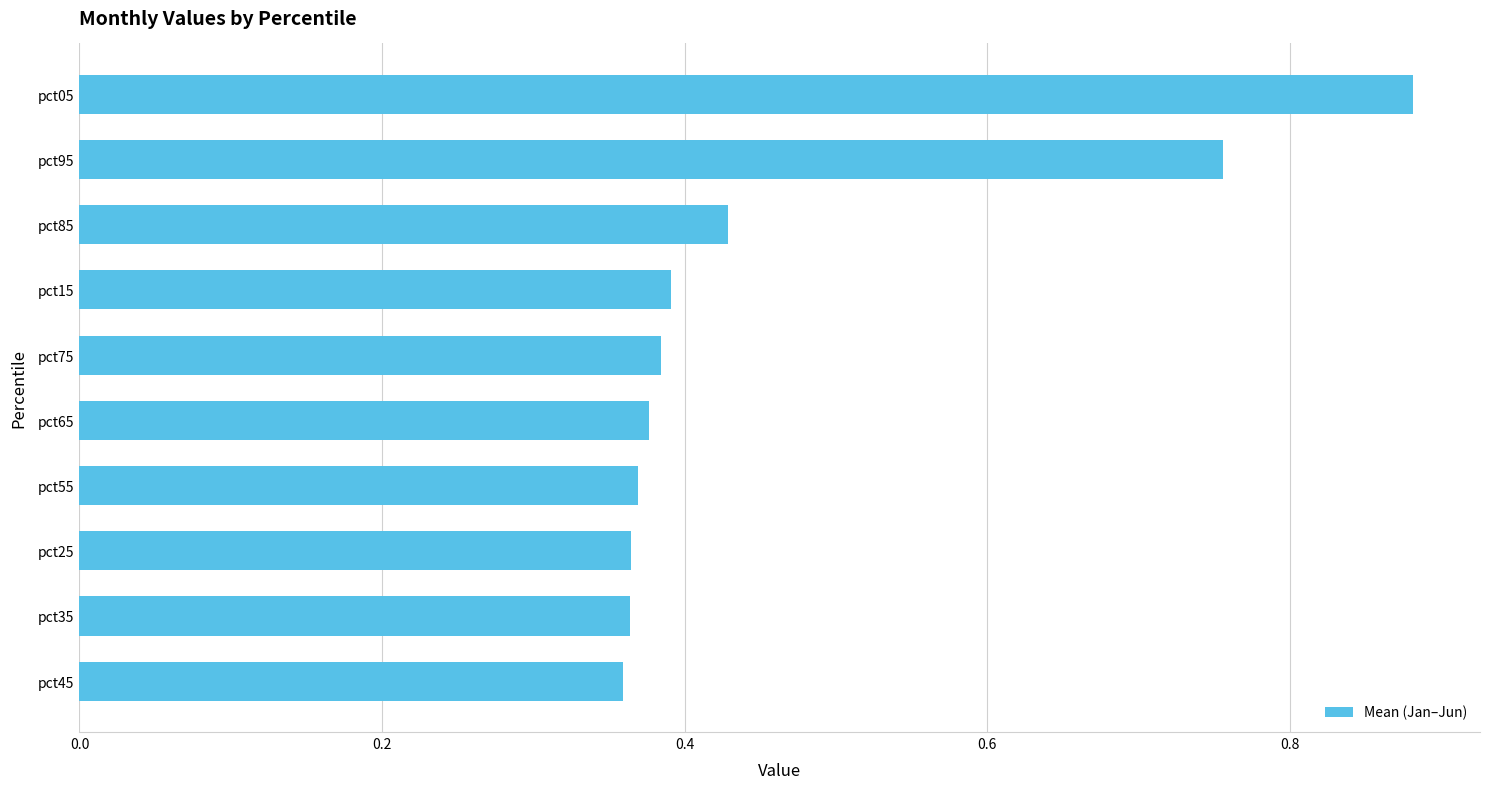

Count the values in the range 0 to 1.

10